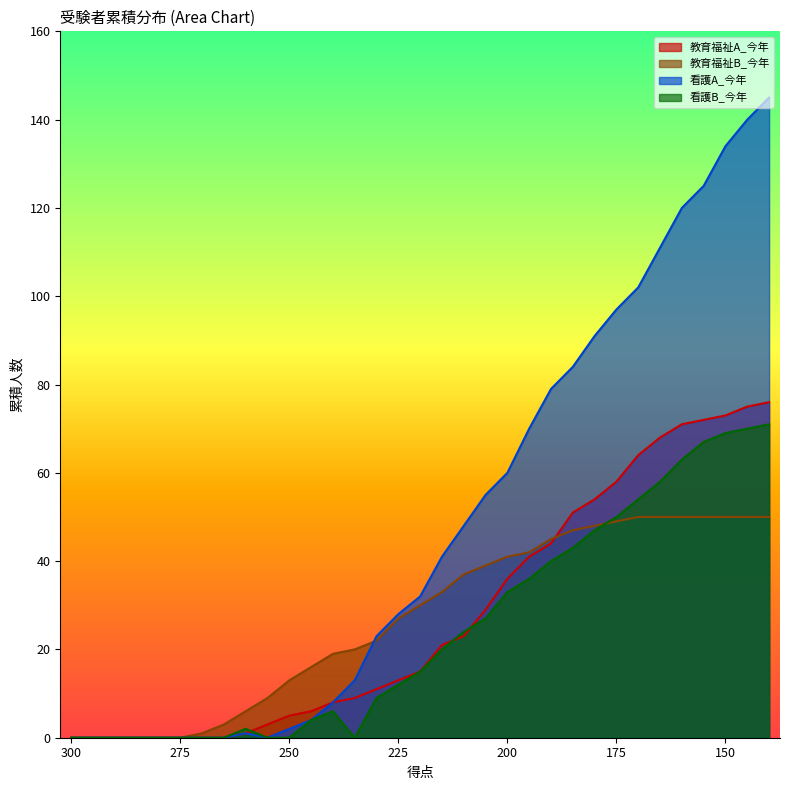

Is it true that 看護A_今年 equals 2 at 250?

True